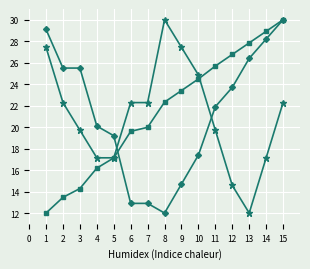

What is the spread (max minus min) of values at 14?

11.8